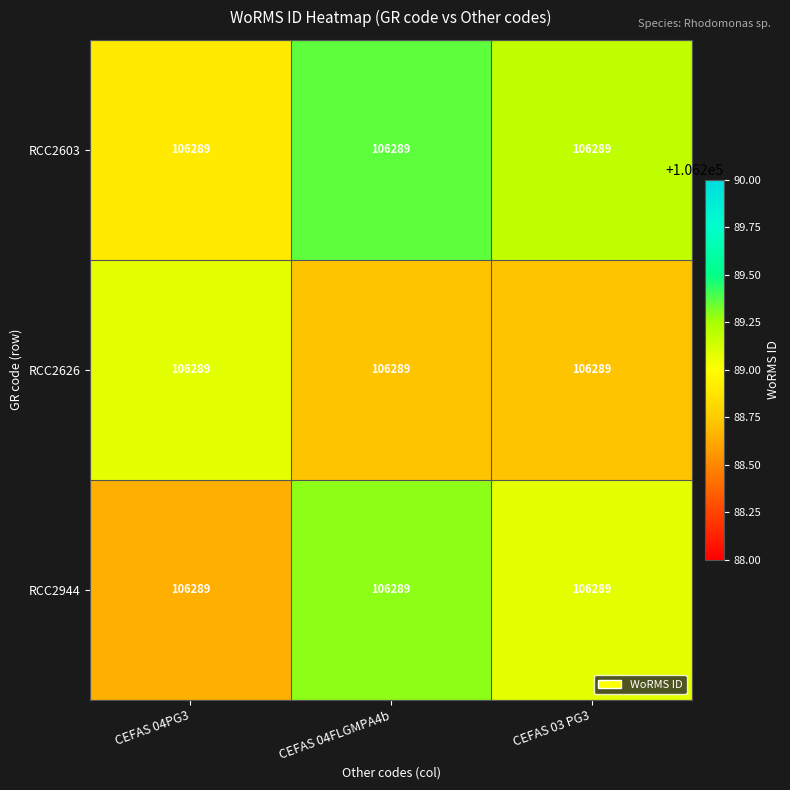

At which label is RCC2603 closest to 106289?

CEFAS 04PG3